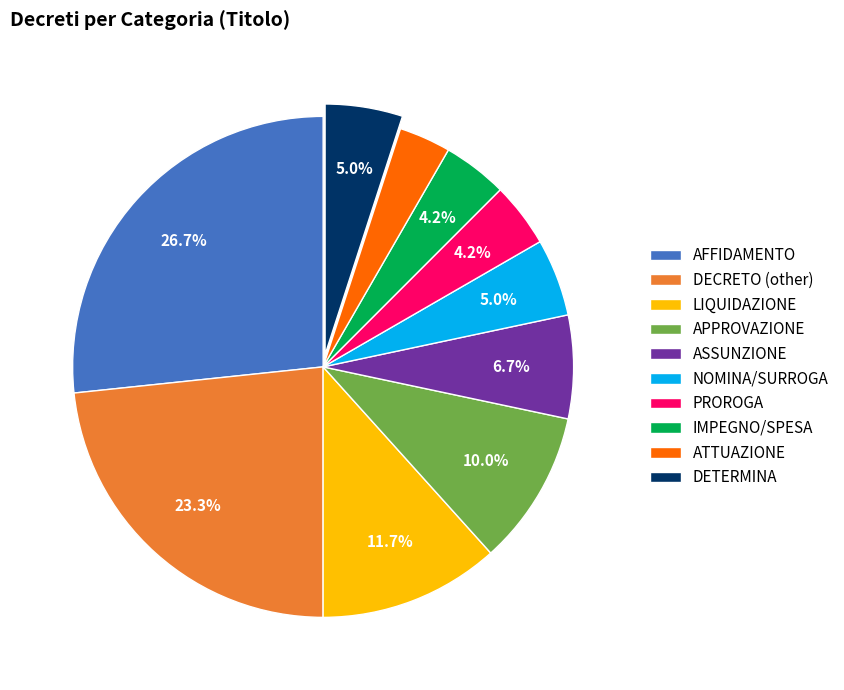

What is the smallest slice in the pie chart?

ATTUAZIONE